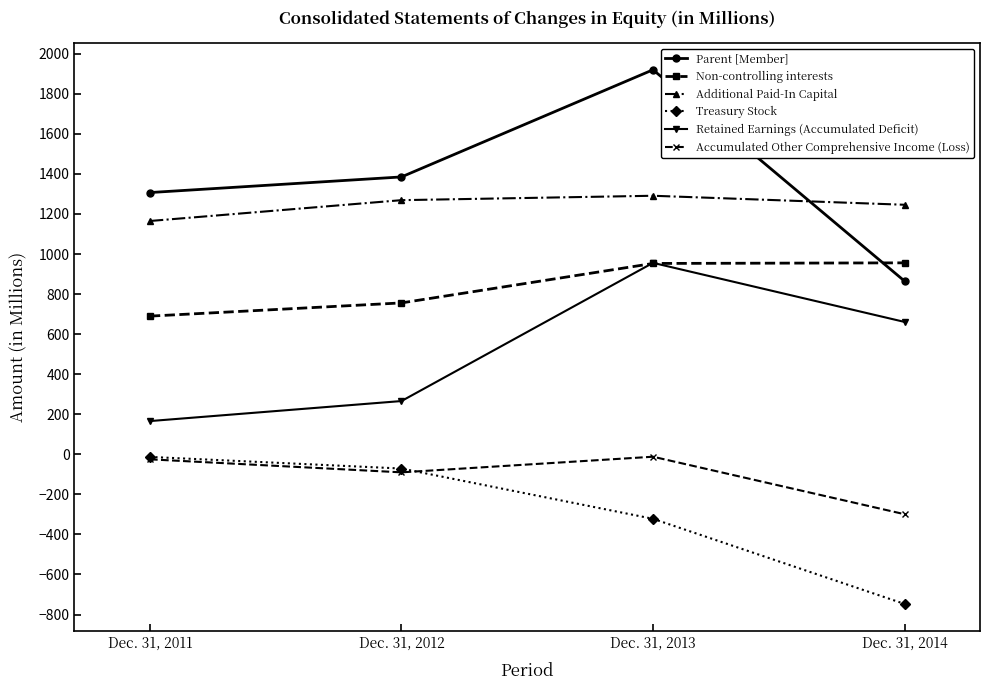

At which label does Retained Earnings (Accumulated Deficit) reach its minimum?

Dec. 31, 2011